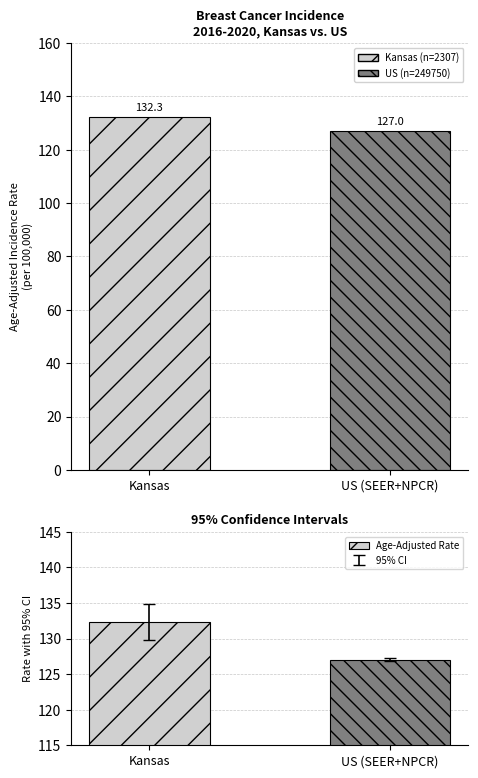

At which label is the value closest to 129?

US (SEER+NPCR)